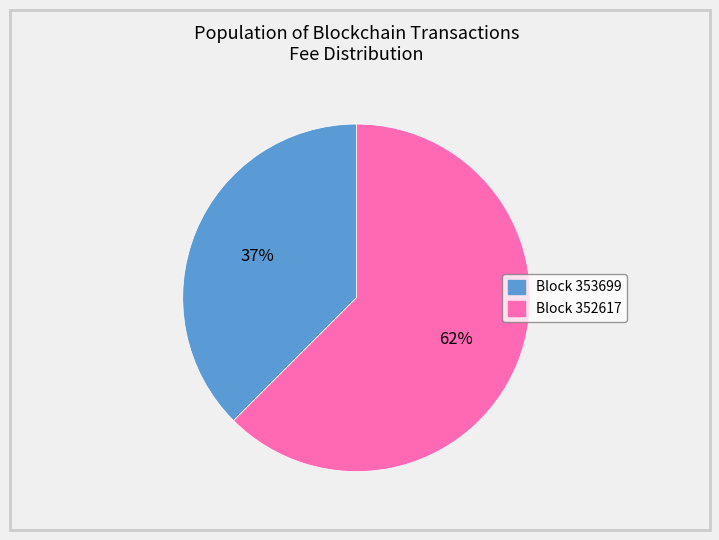

Does any single category account for the majority?

Yes